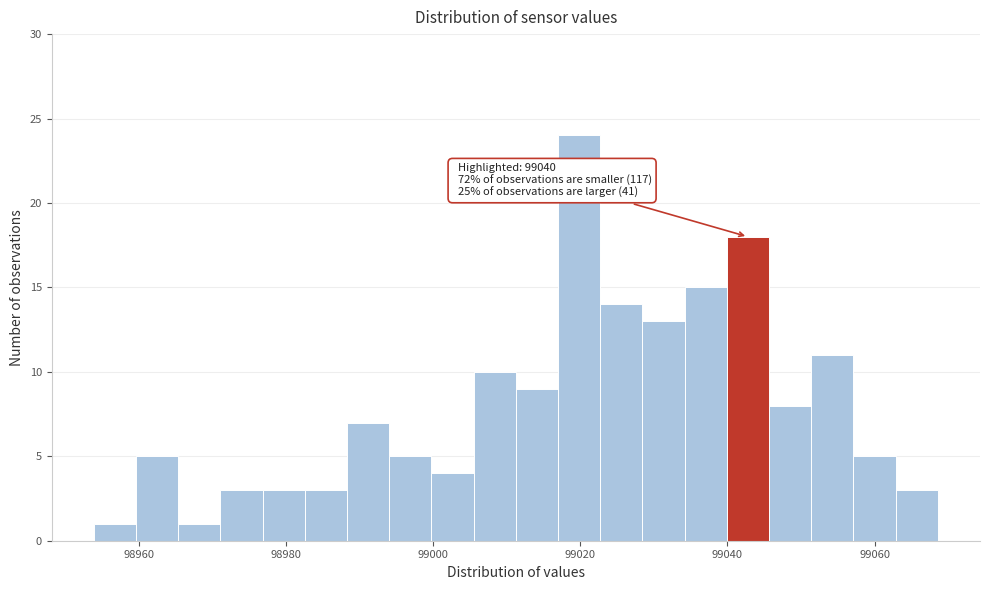

Around what value on the x-axis is the tallest bar? Give the approximate position of its centre, as read against the axis.

99020